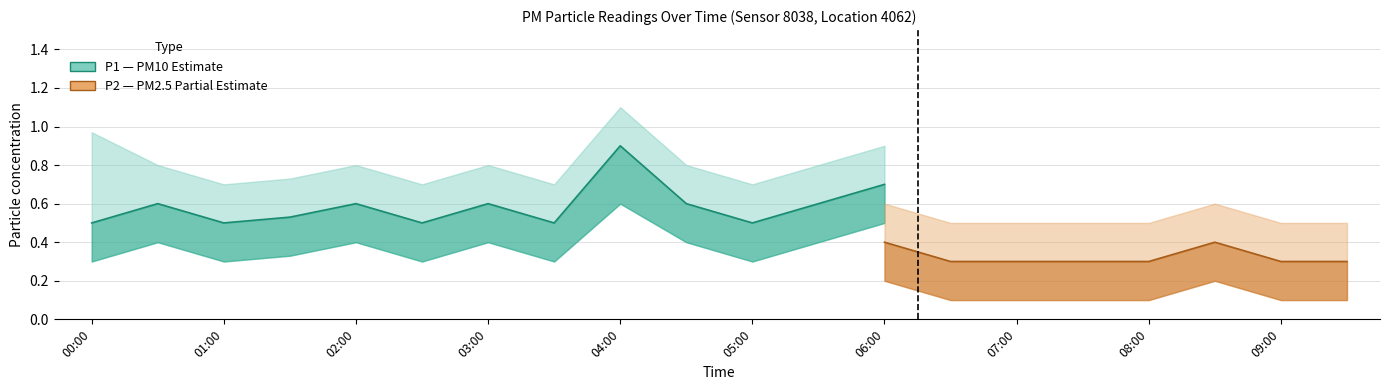

Does the chart have visible grid lines?

Yes